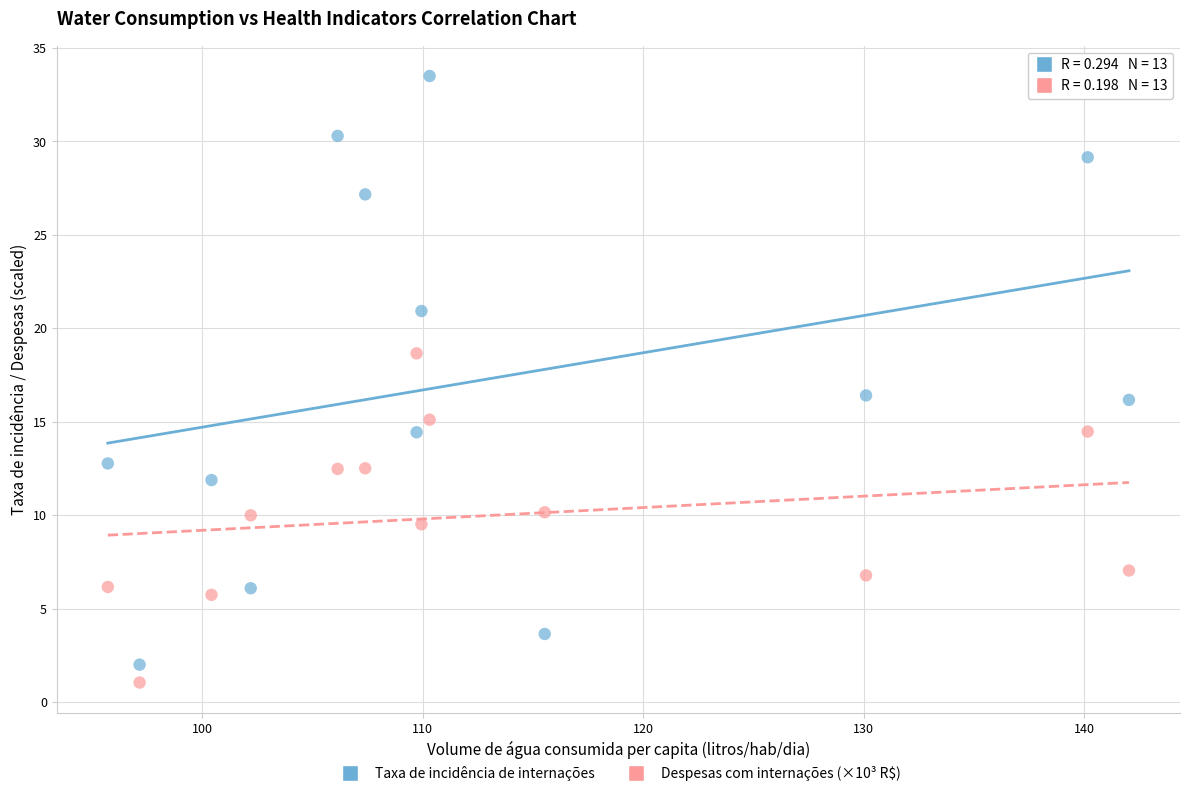

What is the X range (max minus min) for the scatter plot?

46.3